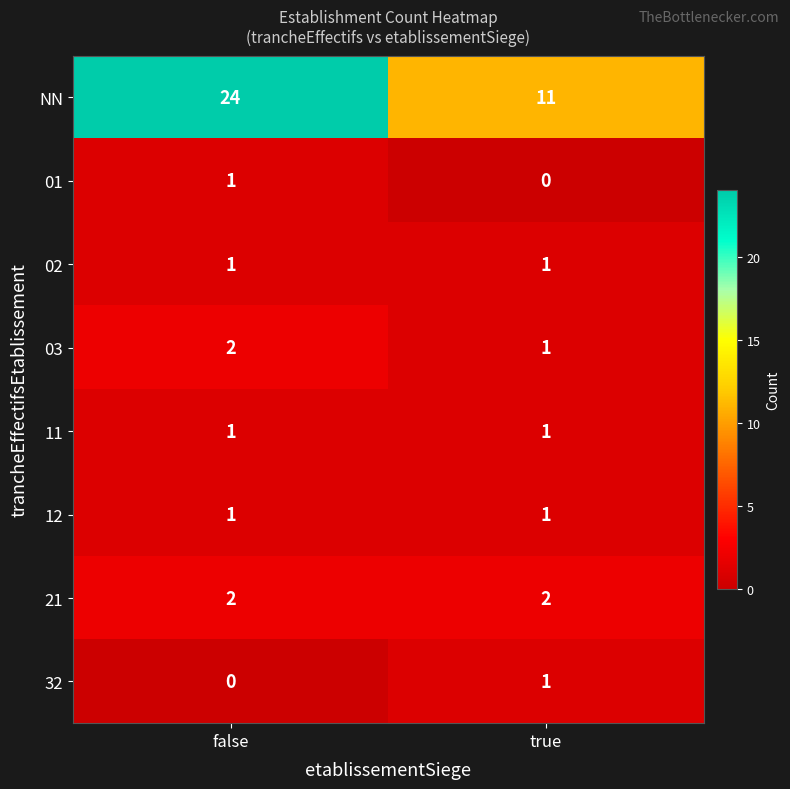

Is it true that 11 equals 1 at false?

True